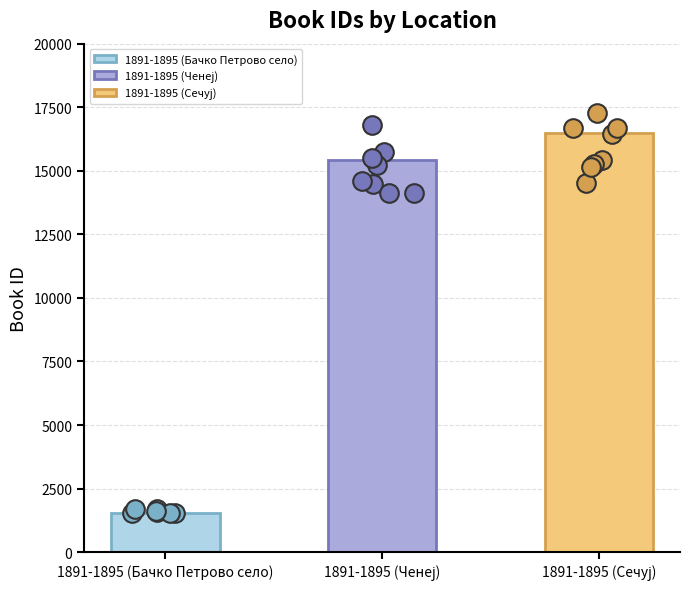

Approximately how many times larger is the value at 1891-1895 (Сечуј) compared to 1891-1895 (Ченеј)?

1.1